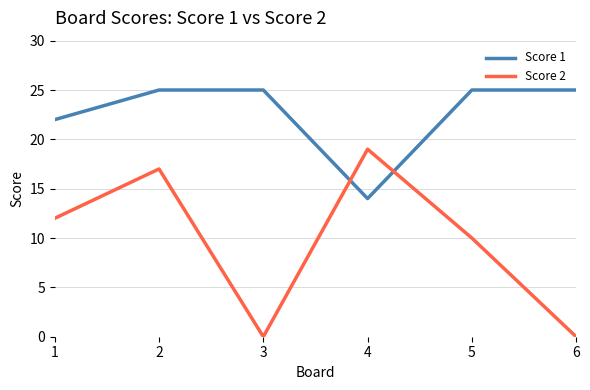

Where is Score 2 nearest to the value 9?

5